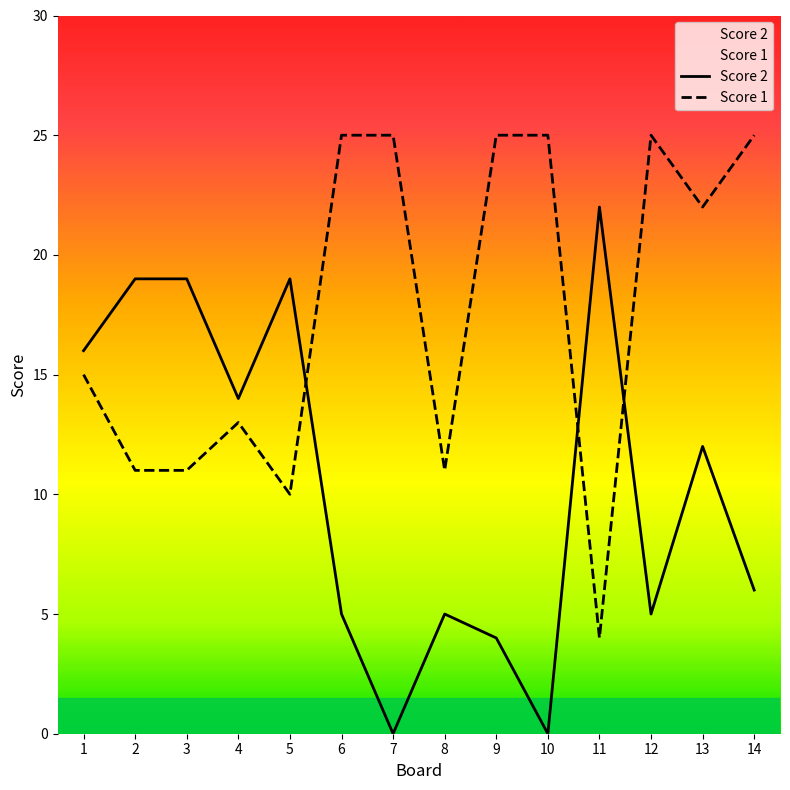

Read the Score 2 value at 2.

19